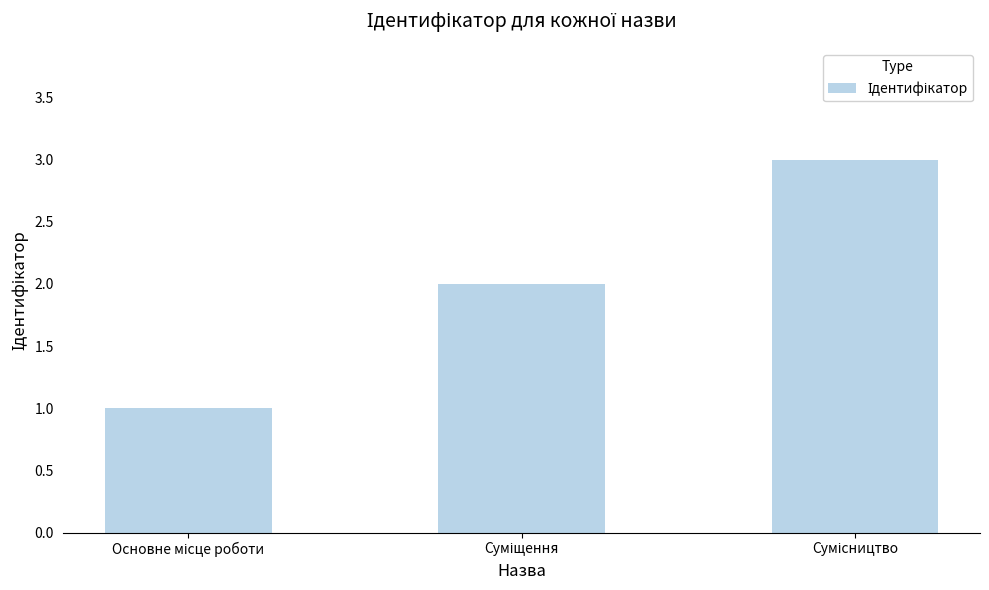

What is the greatest value displayed?

3